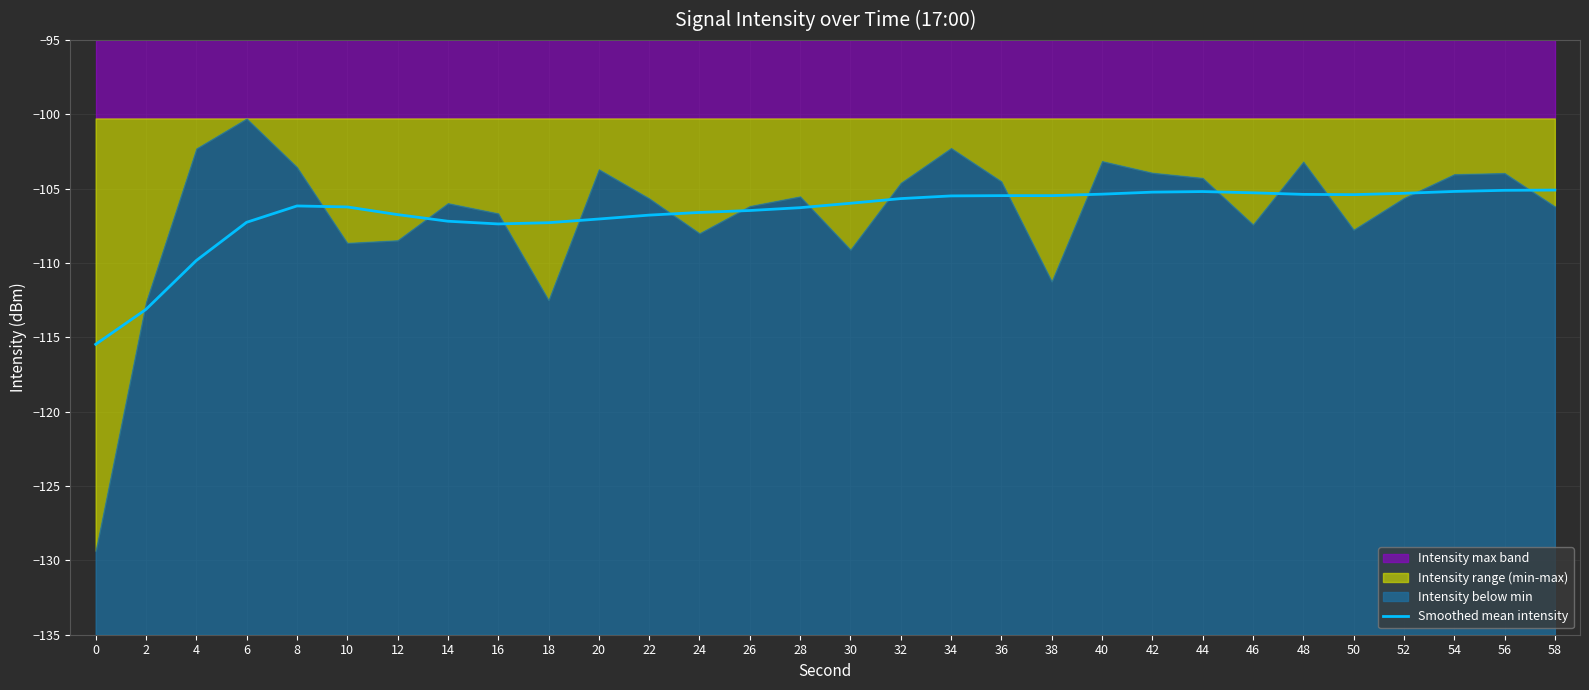

What is the difference between the maximum and minimum values?

10.4